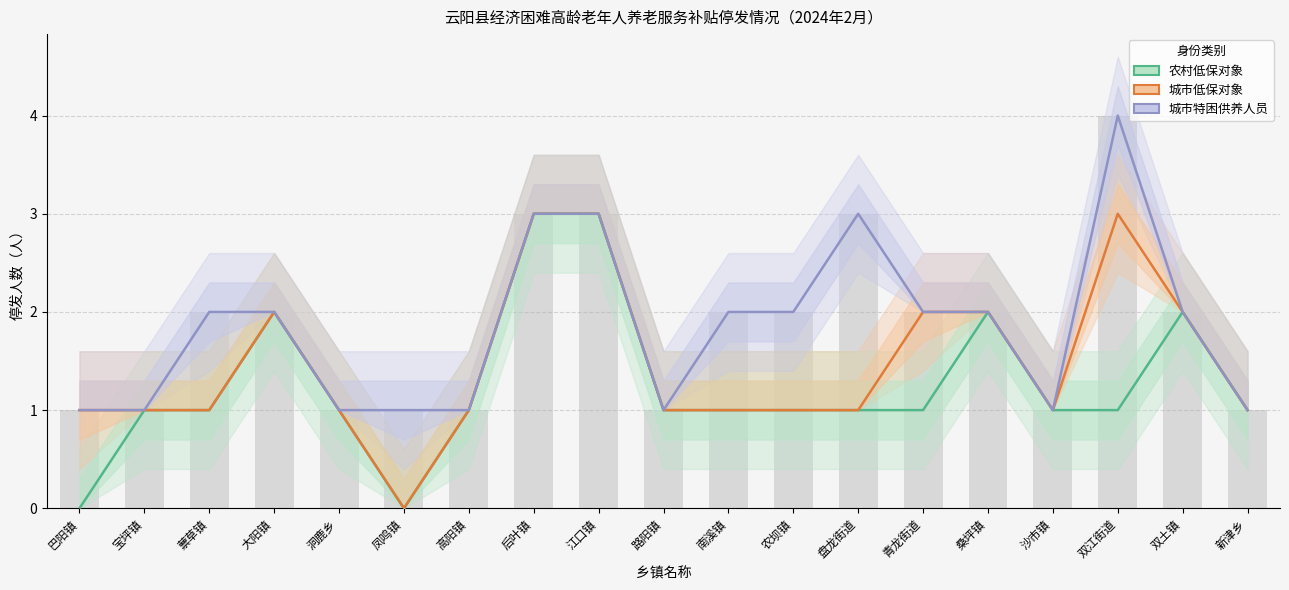

What is the maximum value for 城市特困供养人员?

4